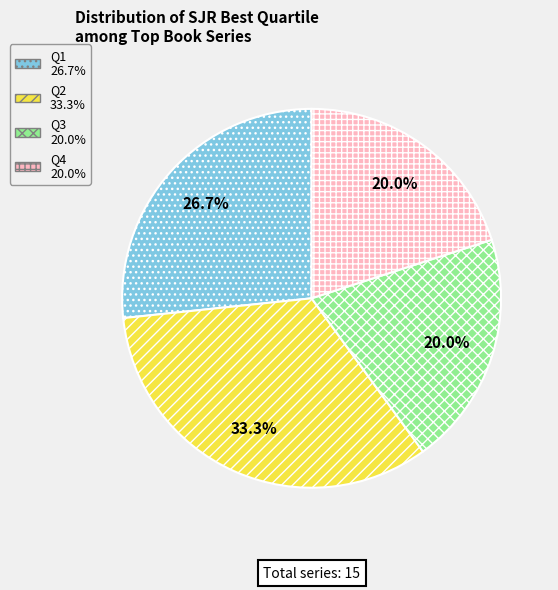

Between Q4 and Q2, which is larger?

Q2